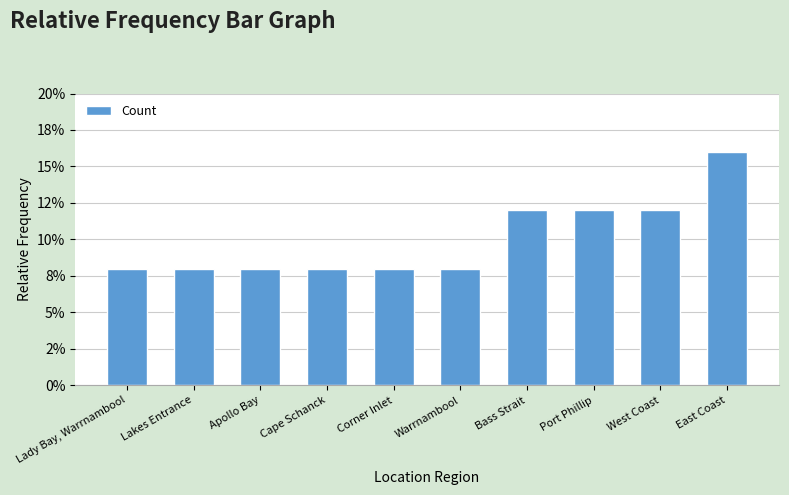

What value does the data have at Port Phillip?

0.1